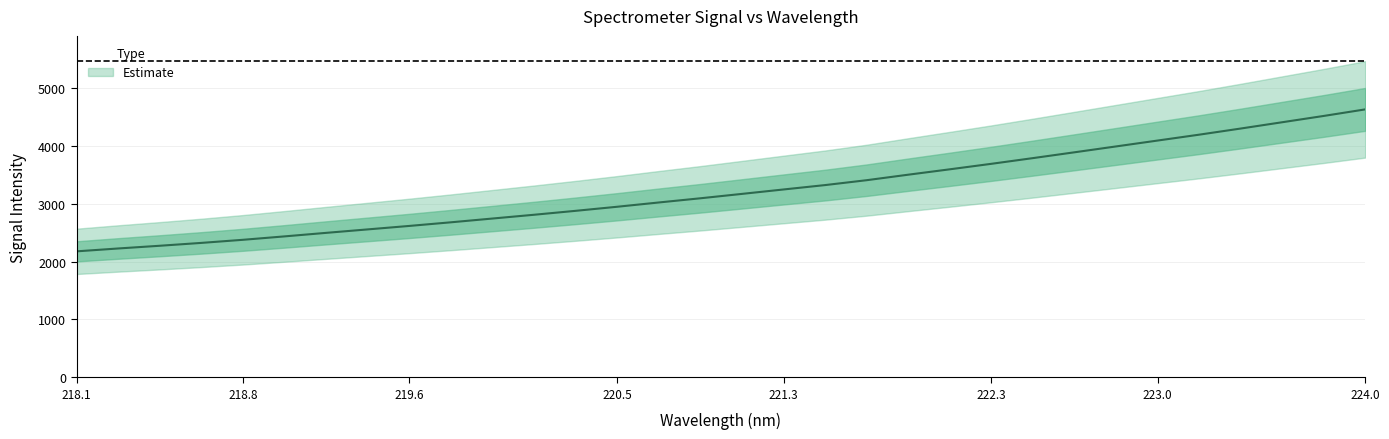

Count the number of data series in this chart.

1